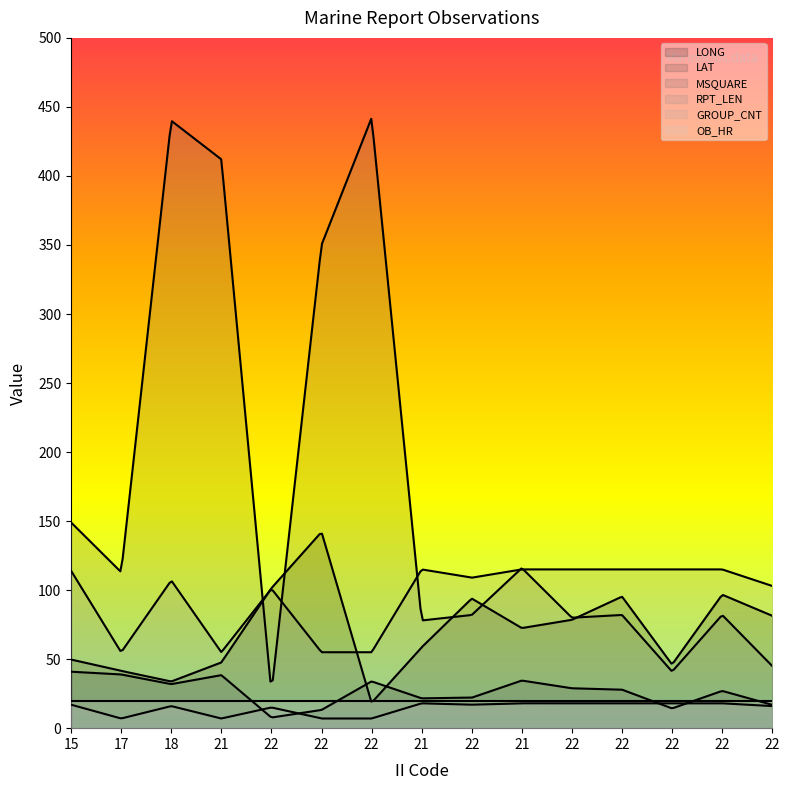

Is the value of GROUP_CNT at 21 greater than the value of MSQUARE at 21?

No